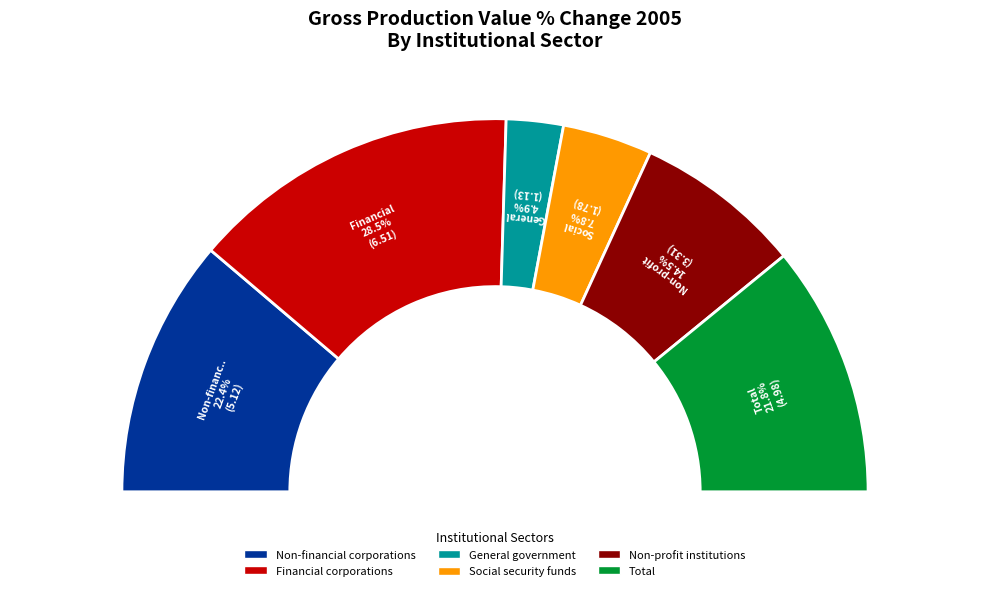

Which slice is the largest?

Financial corporations